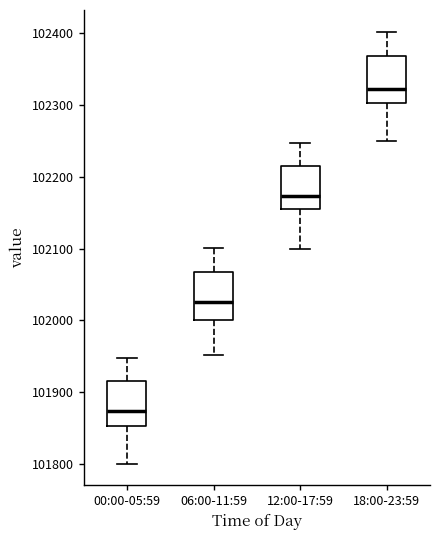

Reading left to right, transcribe this box plot: for each box, give where its median line is, the range the box spans, and where its two whiskers end, as read against the y-axis. The values are not printed on the chart, so give them approximately, as read against the axis.

00:00-05:59: median 101870, box 101850 to 101920, whiskers 101800 to 101950
06:00-11:59: median 102030, box 102000 to 102070, whiskers 101950 to 102100
12:00-17:59: median 102170, box 102150 to 102210, whiskers 102100 to 102250
18:00-23:59: median 102320, box 102300 to 102370, whiskers 102250 to 102400